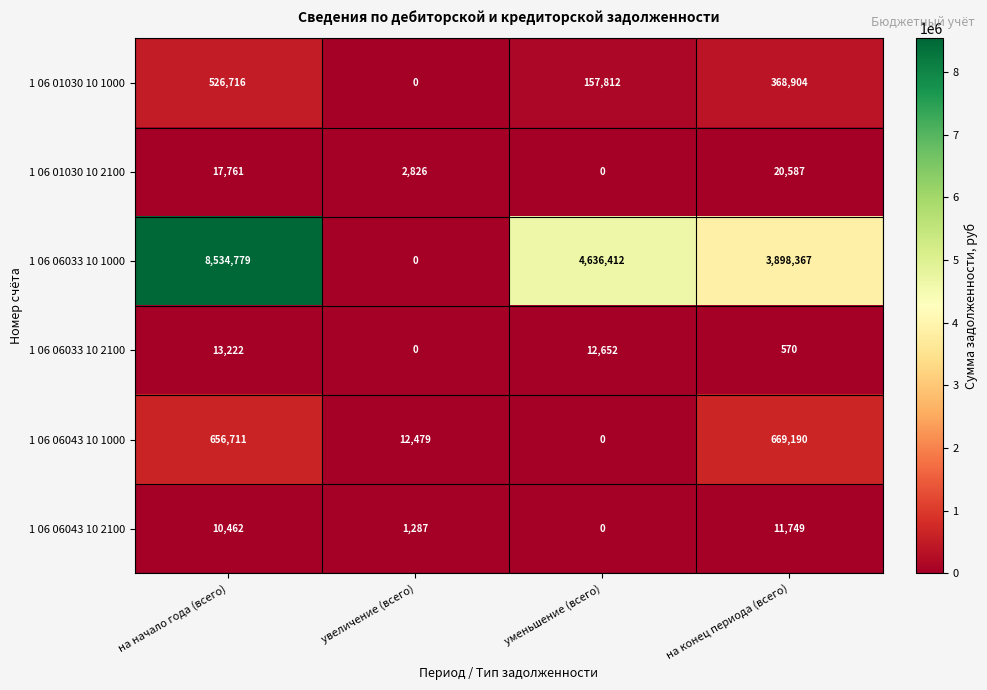

What is the sum of the 1 06 01030 10 1000 values at на начало года (всего) and уменьшение (всего)?

684528